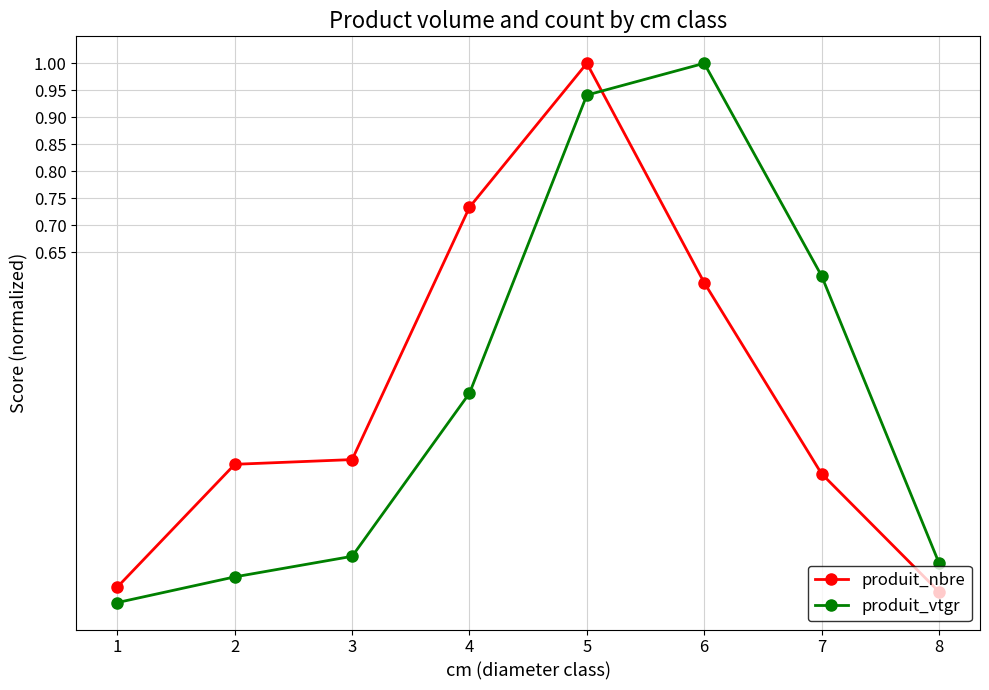

What is the approximate value of produit_vtgr at 7?

0.6